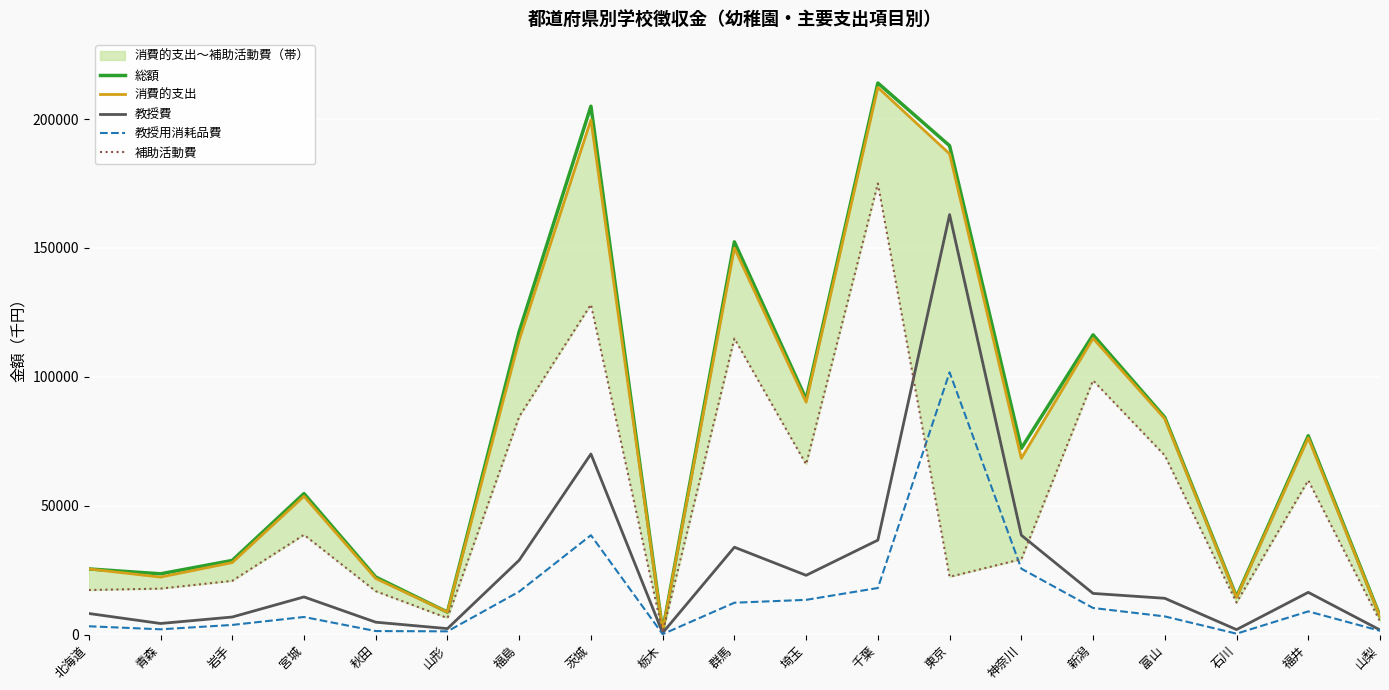

The 総額 series shows 15203 at 北海道. True or false?

False